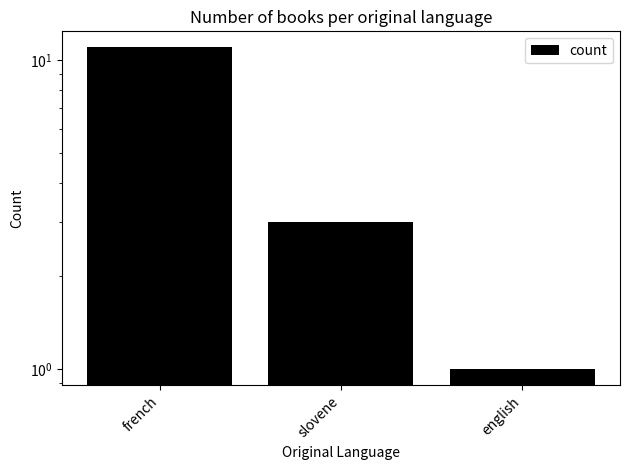

What is the ratio of the value at slovene to the value at french?

0.3